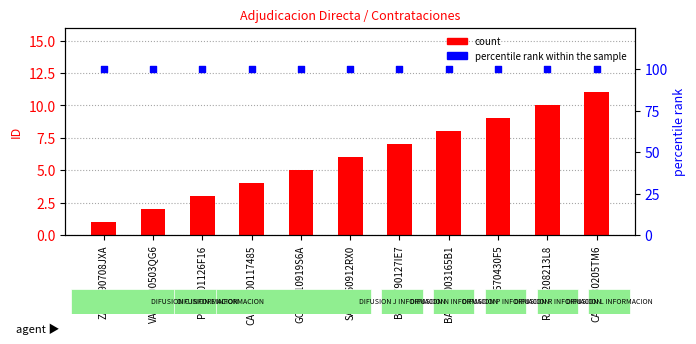

Which series reaches the maximum Y coordinate?

percentile rank within the sample